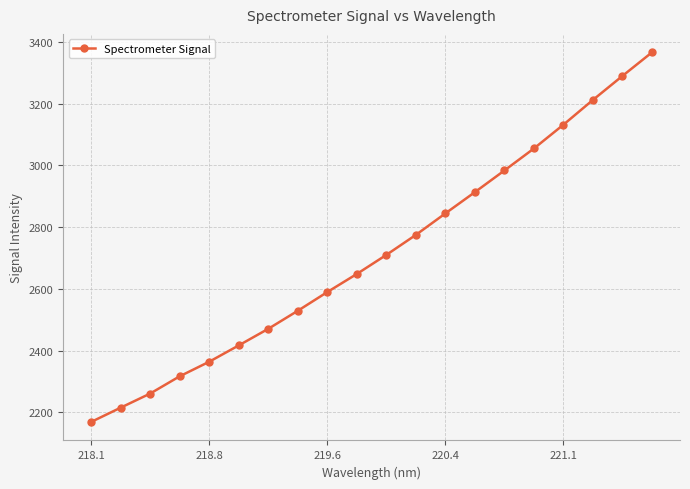

What is the value of the 15th point from the left?

2983.9